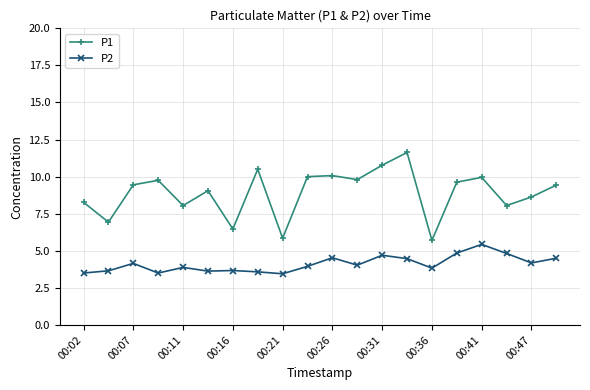

List the series in order of their overall mean, lowest first.

P2, P1